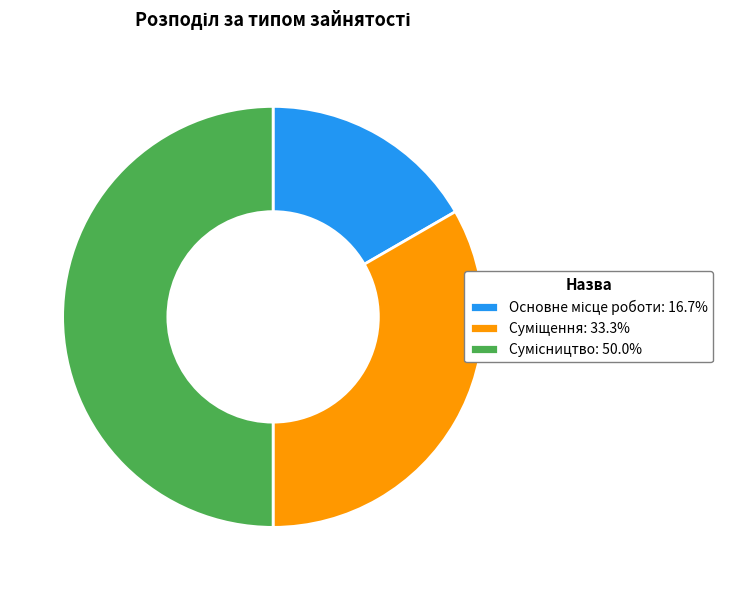

To the nearest percent, what is the difference between the Суміщення and Основне місце роботи slice percentages?

17%